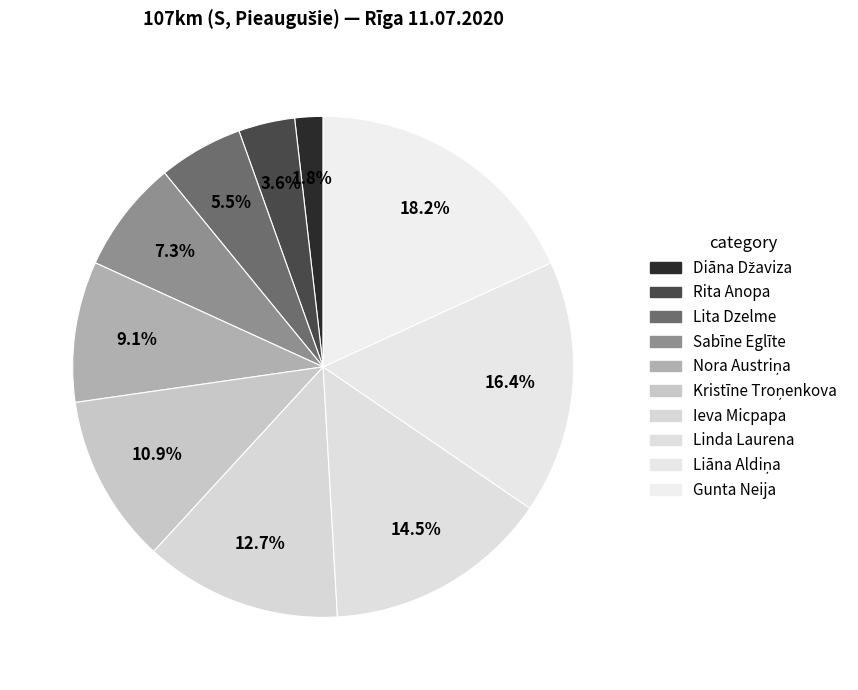

The Ieva Micpapa slice represents 24% of the pie. True or false?

False